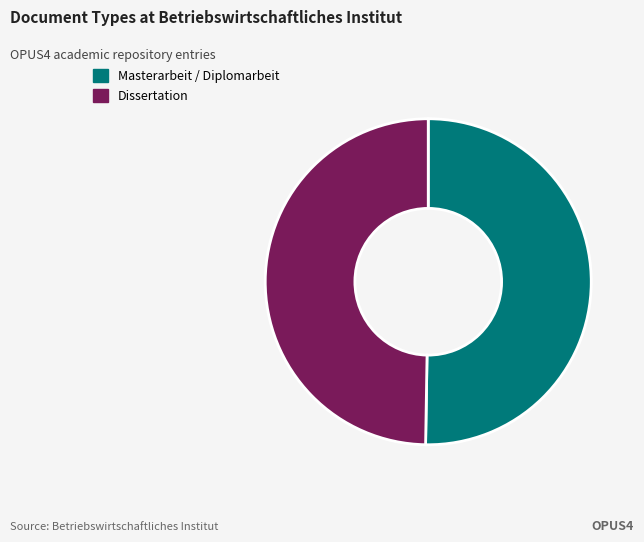

Is there a majority slice in this chart?

Yes